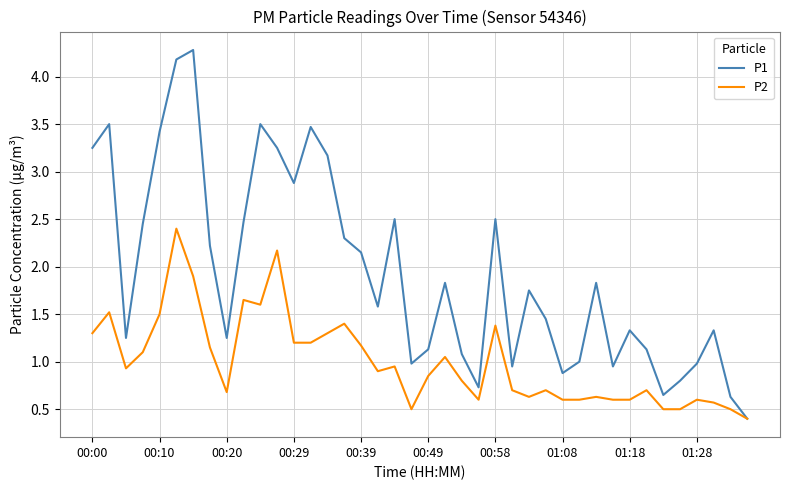

Which series has the largest total across all categories?

P1